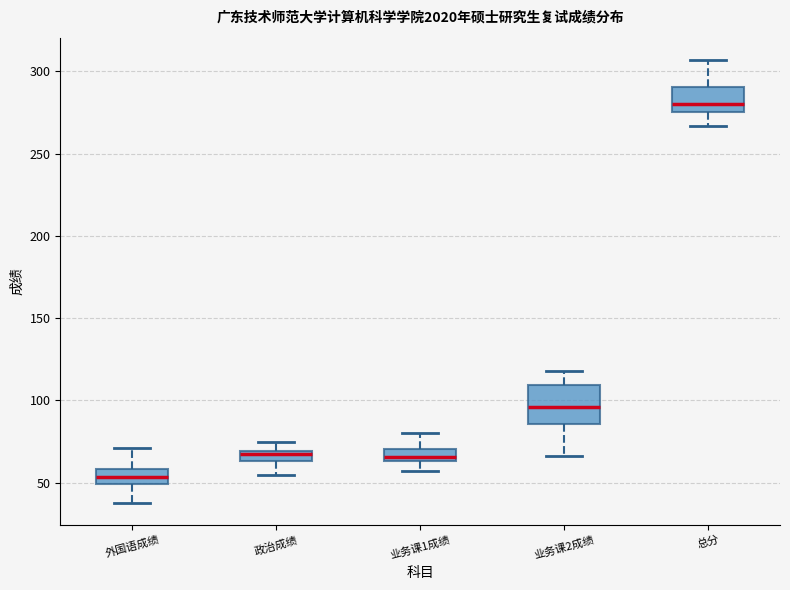

Where does the median line of the box for 业务课2成绩 sit on the y-axis? The values are not printed on the chart, so give them approximately, as read against the axis.

95